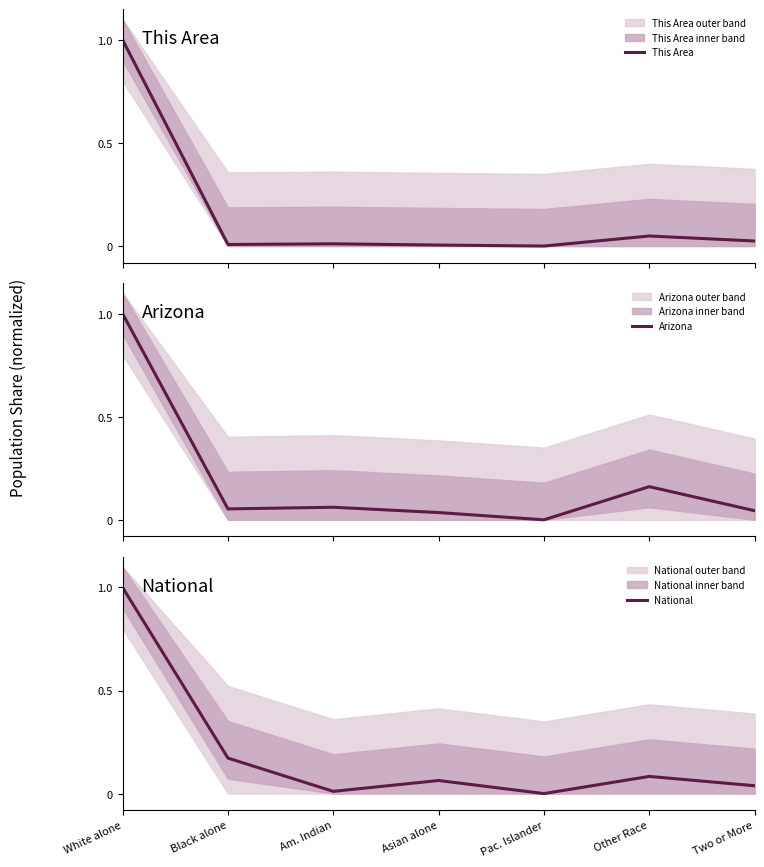

How many categories are shown in the chart?

7